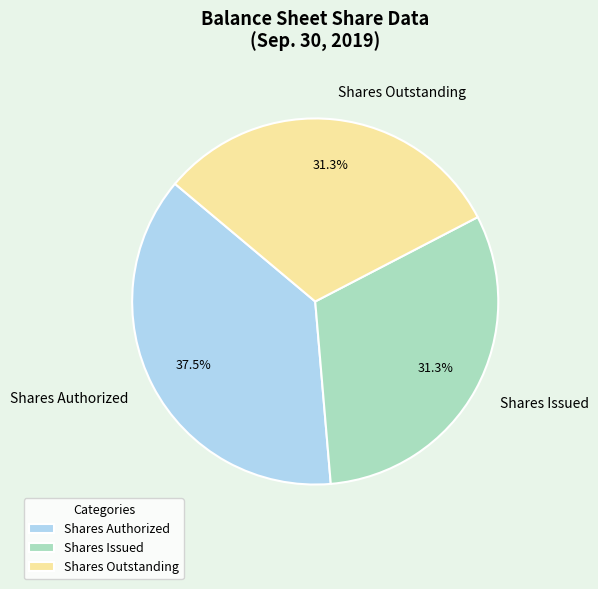

How much of the chart is everything except Shares Authorized?

62.5%